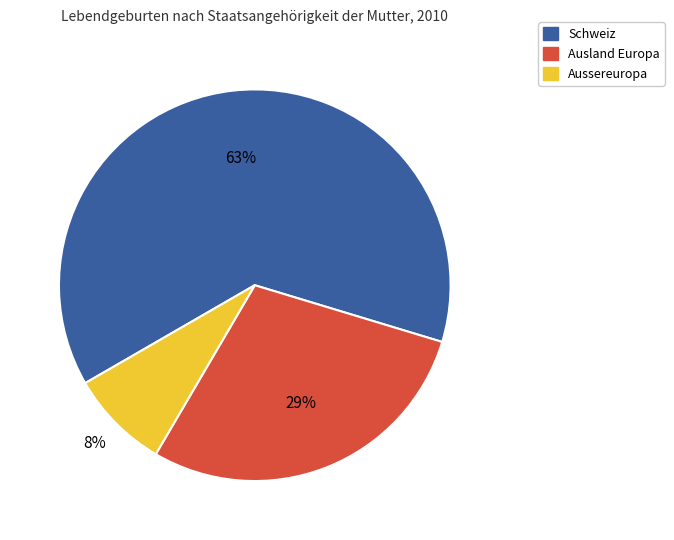

True or false: Schweiz accounts for 63% of the total.

True